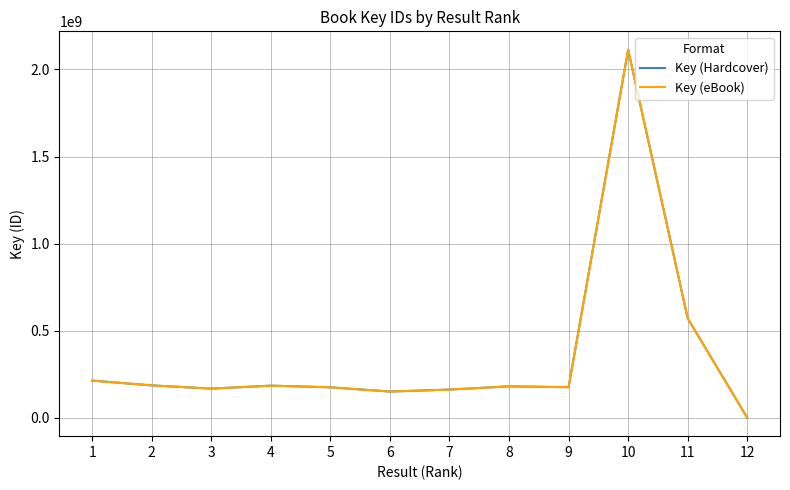

Reading left to right, what are all the values shown in this chart?

Key (Hardcover): 1=213527897	2=186106701	3=167554812	4=184511292	5=175102586	6=150795902	7=162053752	8=180551793	9=175595190	10=2112942402	11=571121073	12=314619
Key (eBook): 1=213527897	2=186106701	3=167554812	4=184511292	5=175102586	6=150795902	7=162053752	8=180551793	9=175595190	10=2112942402	11=571121073	12=314619